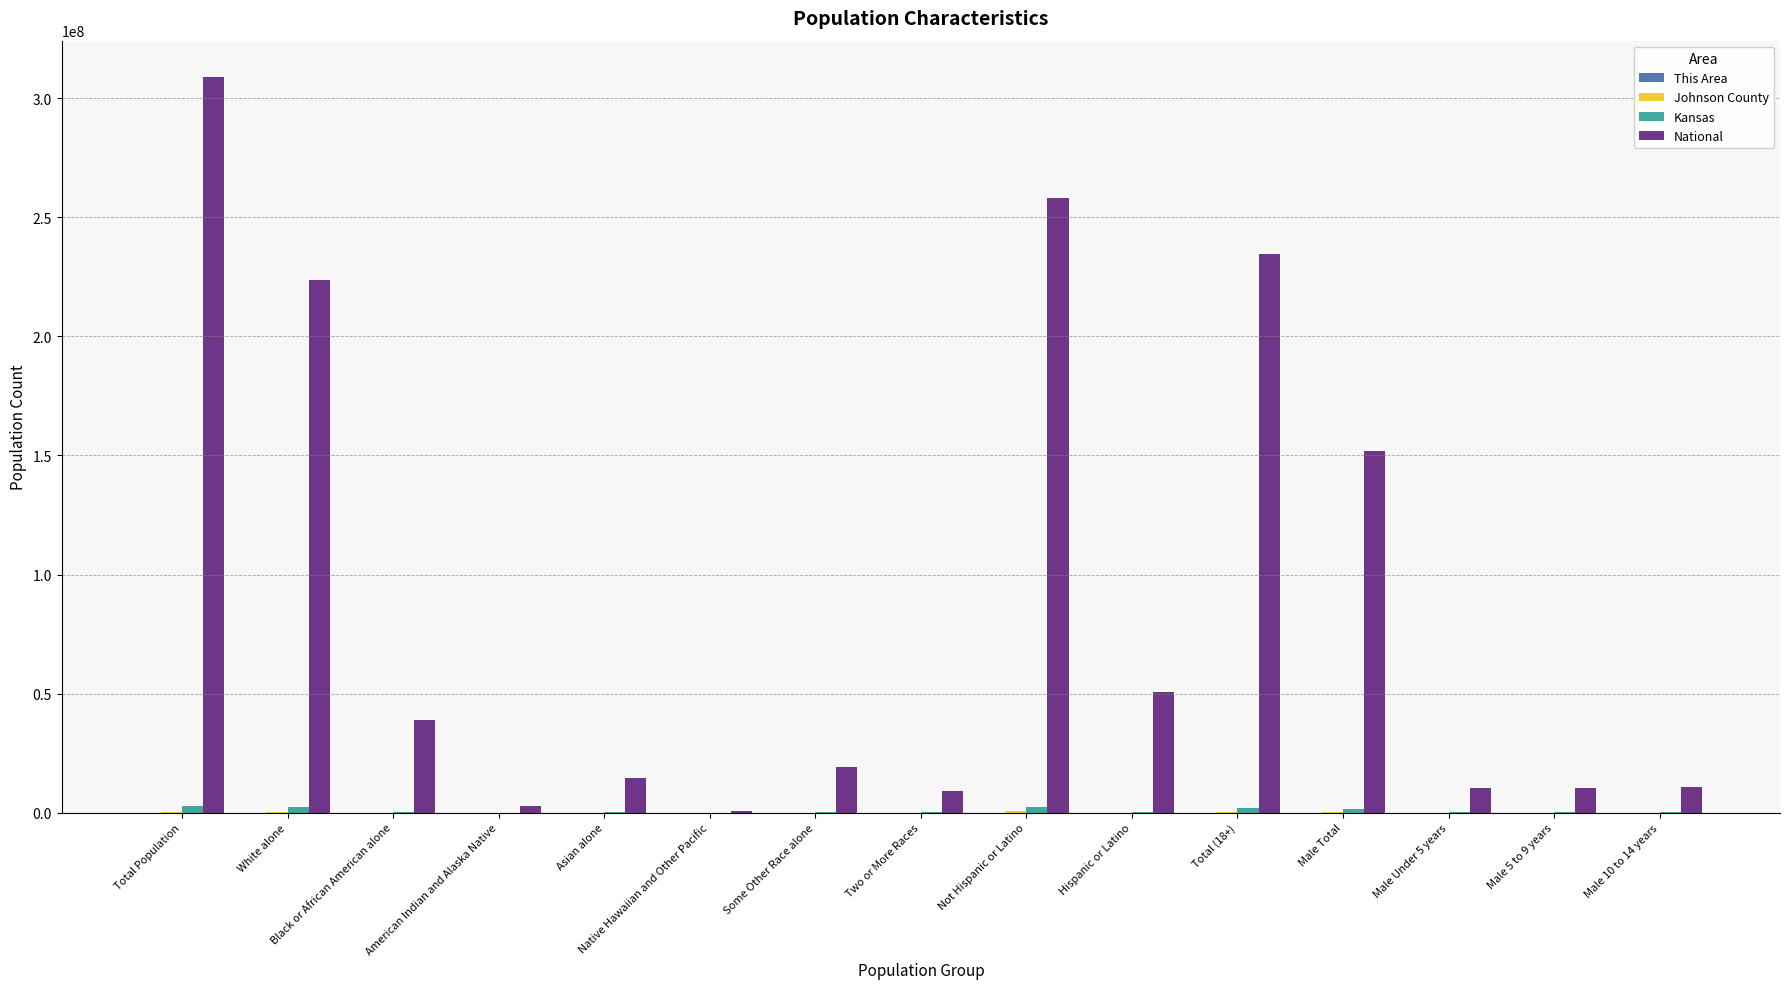

Which series has the widest spread of values?

National